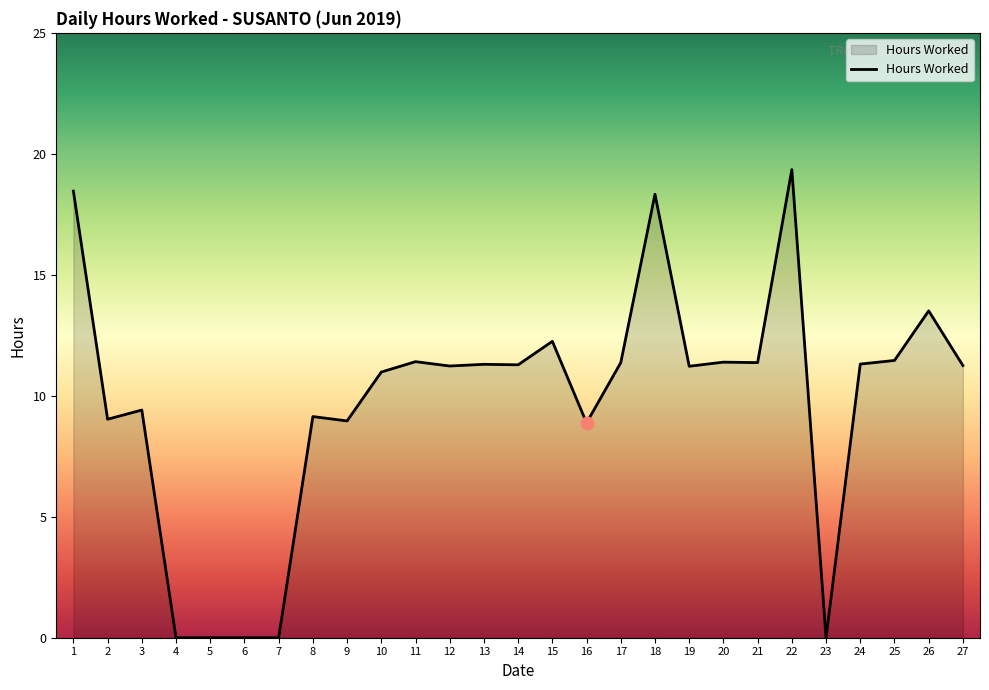

What is the change in value from 7 to 11?

+11.4